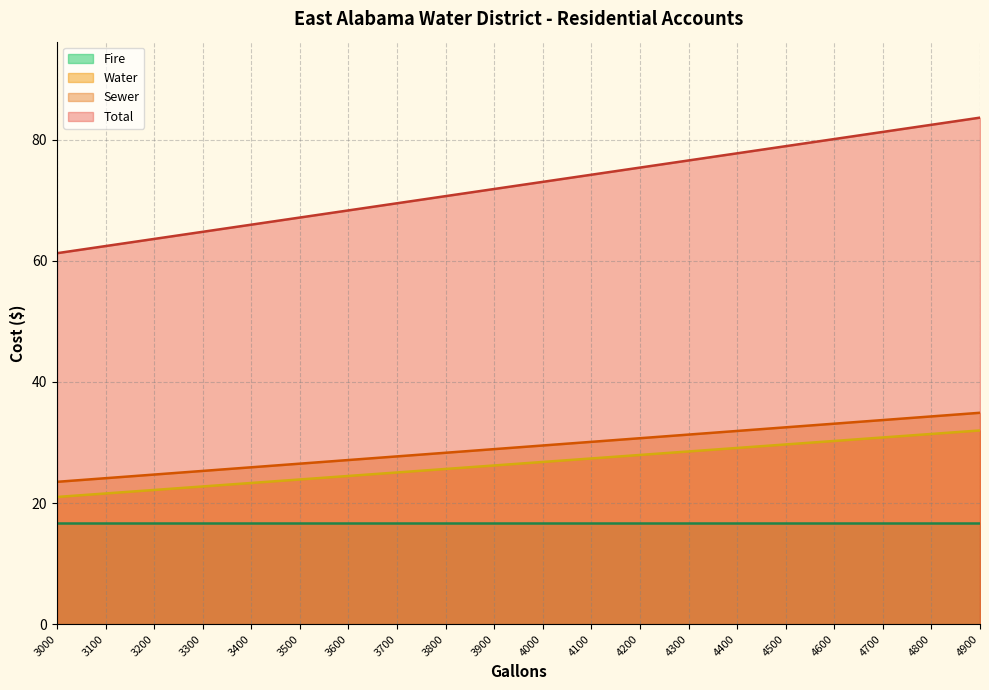

True or false: Water has more than 0 points higher than both neighbors.

False